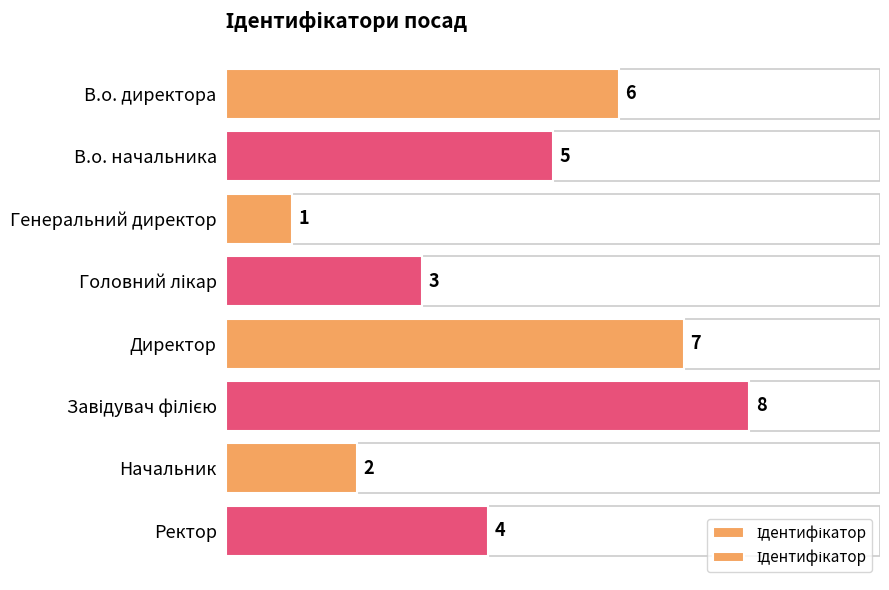

Between Начальник and Директор, which is larger?

Директор